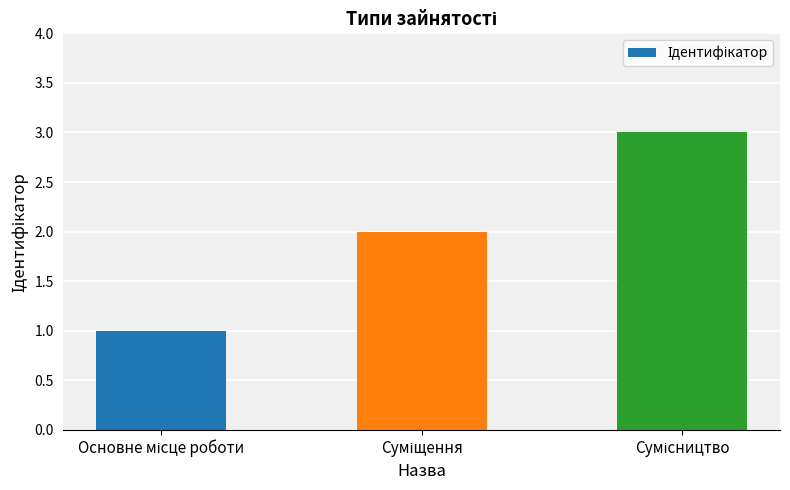

What is the sum of all values?

6